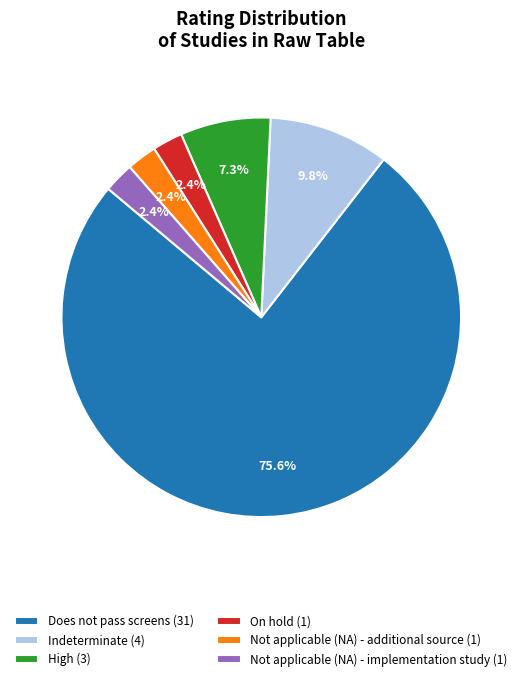

To the nearest percent, what is the difference between the Not applicable (NA) - implementation study and Does not pass screens slice percentages?

73%